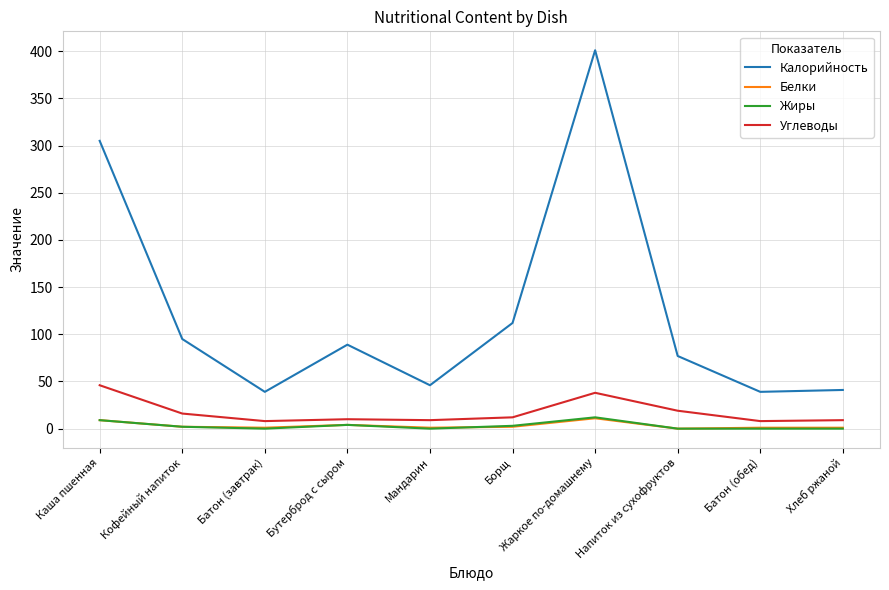

What is the greatest value displayed?

401